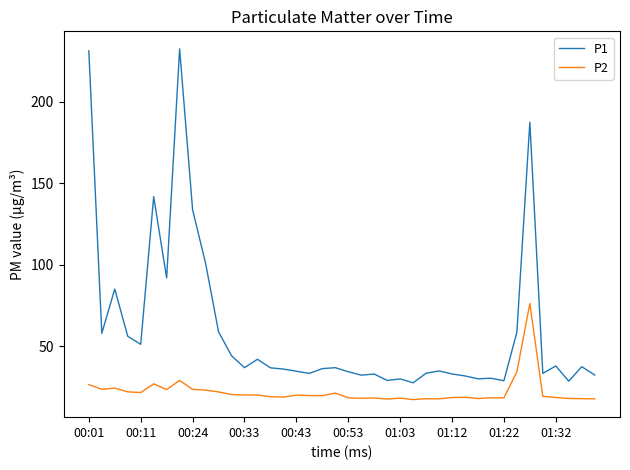

What is the difference between the maximum and minimum values in the P2 series?

59.0